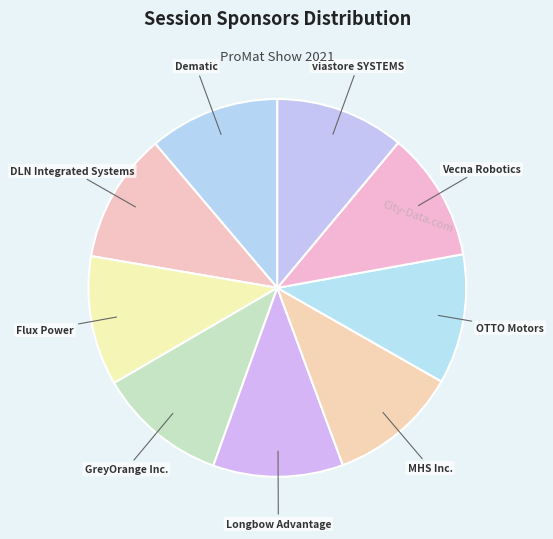

Do Dematic and viastore SYSTEMS together represent more than half of the pie?

No